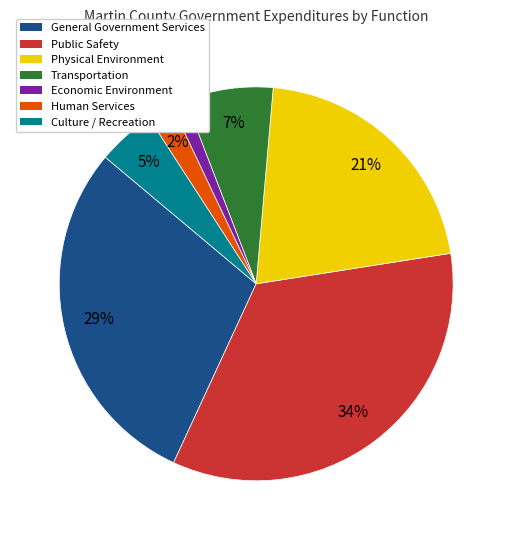

Combined, do Culture / Recreation and Transportation account for over 50%?

No